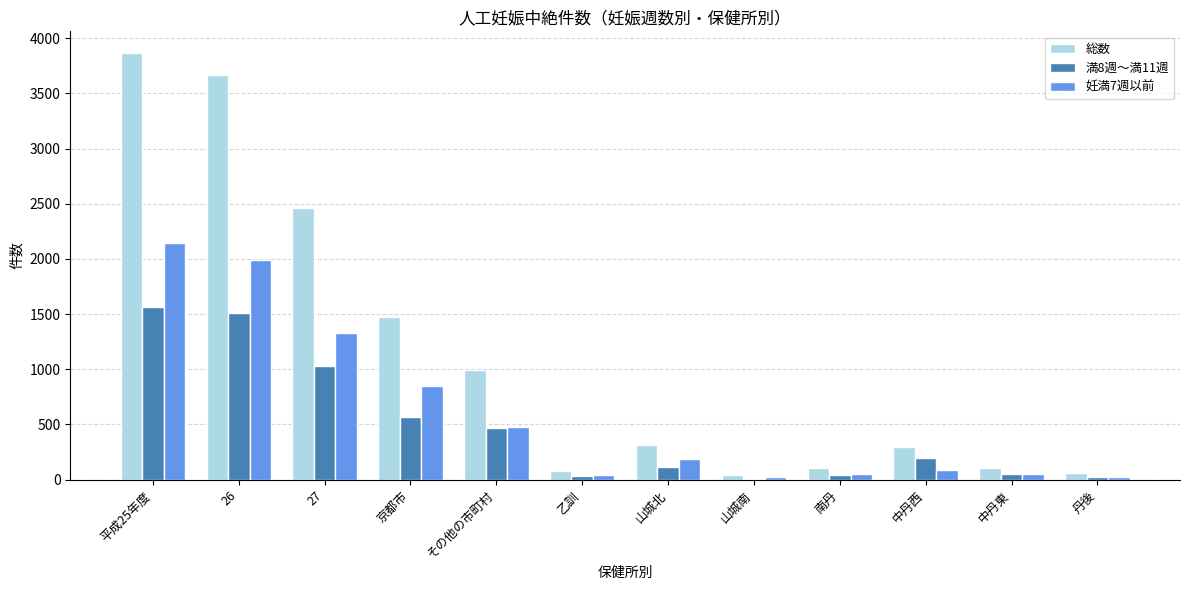

The 満8週～満11週 series shows 112 at 山城北. True or false?

True